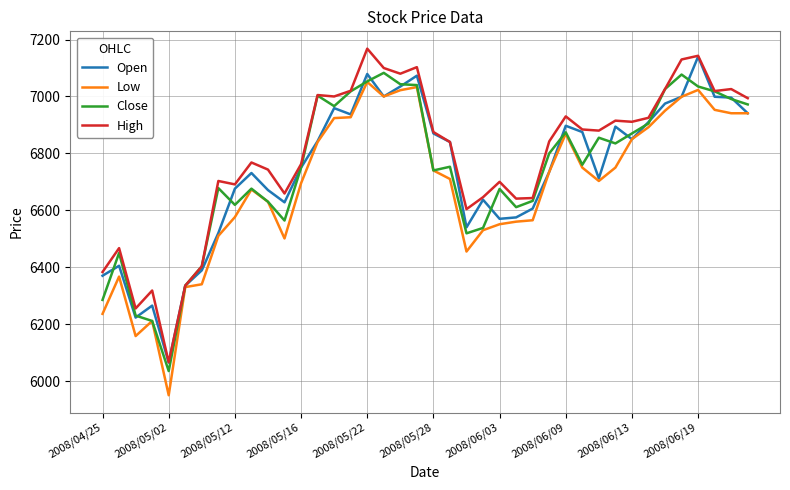

What is the maximum value for High?

7168